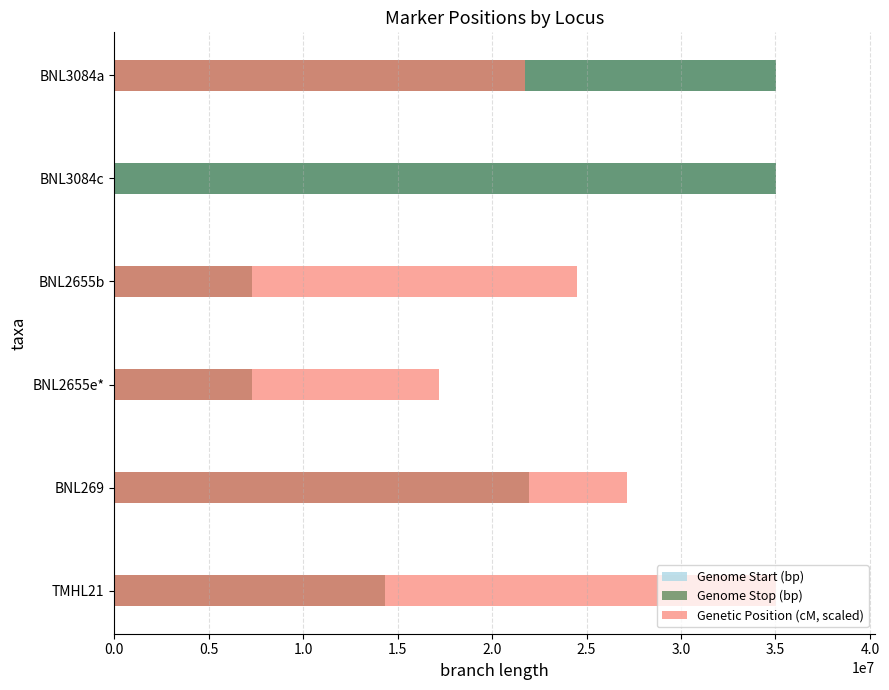

What is the value of the Genome Start (bp) bar at the 1st from the left?

14330953.0